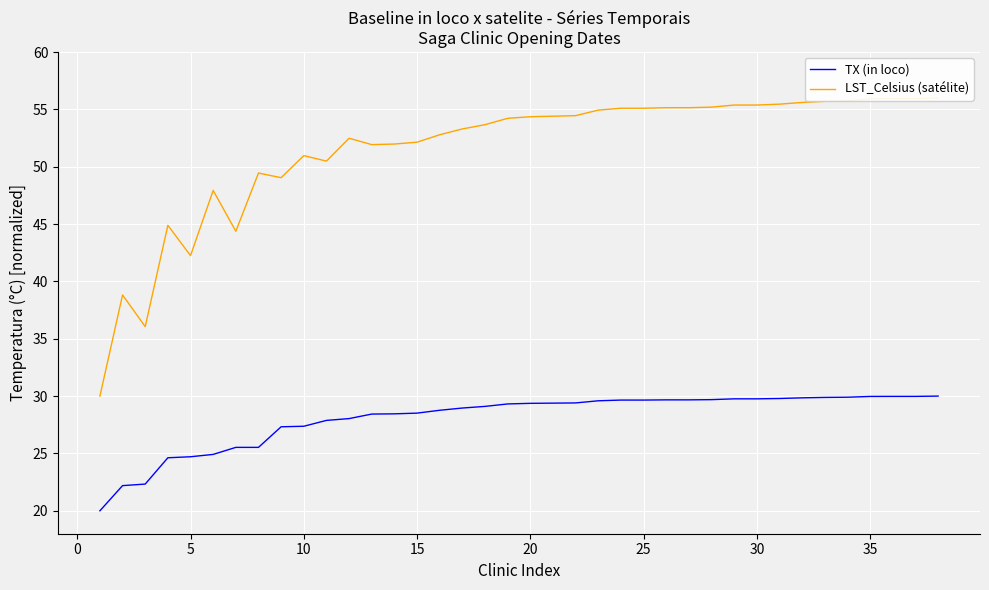

How many lines are shown in the chart?

2